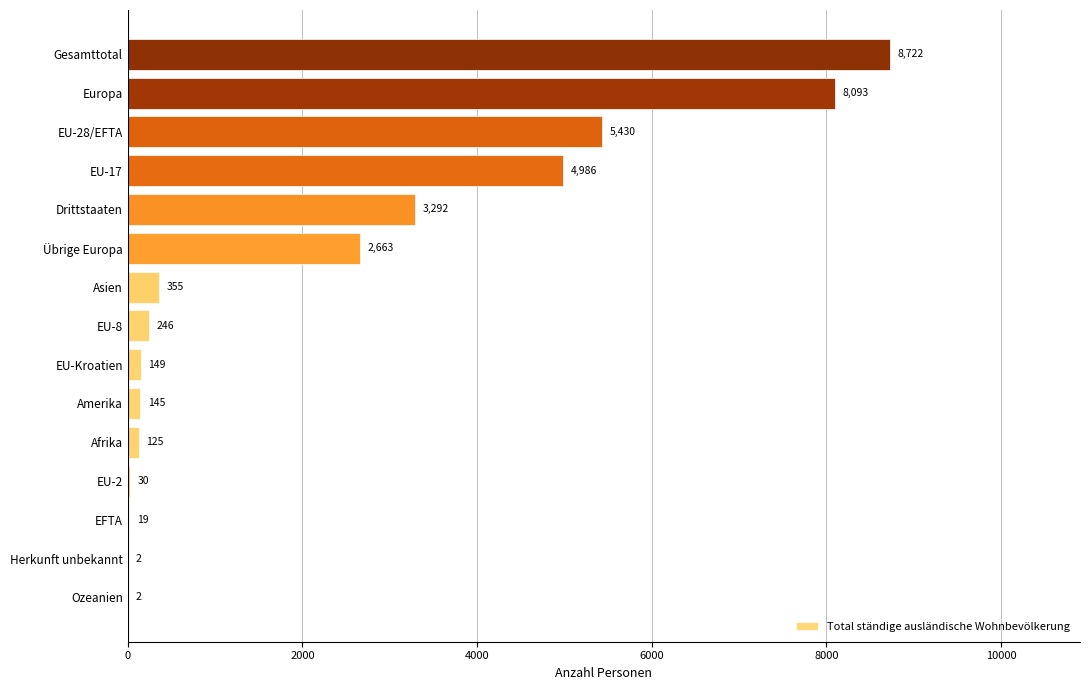

What is the change in value from Übrige Europa to EU-28/EFTA?

+2767